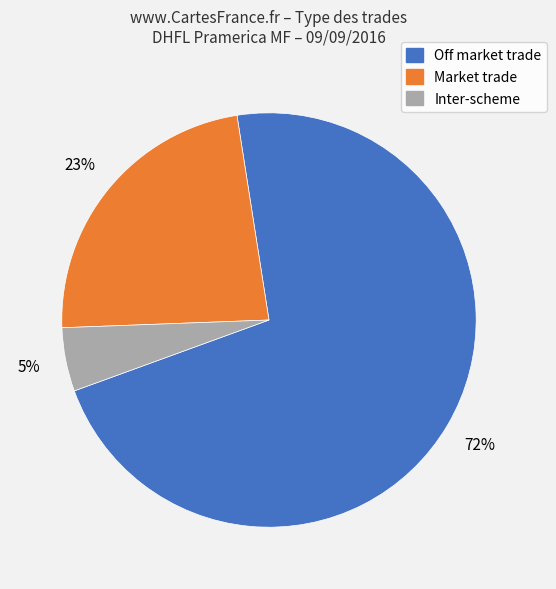

To the nearest percent, what is the average slice percentage?

33%